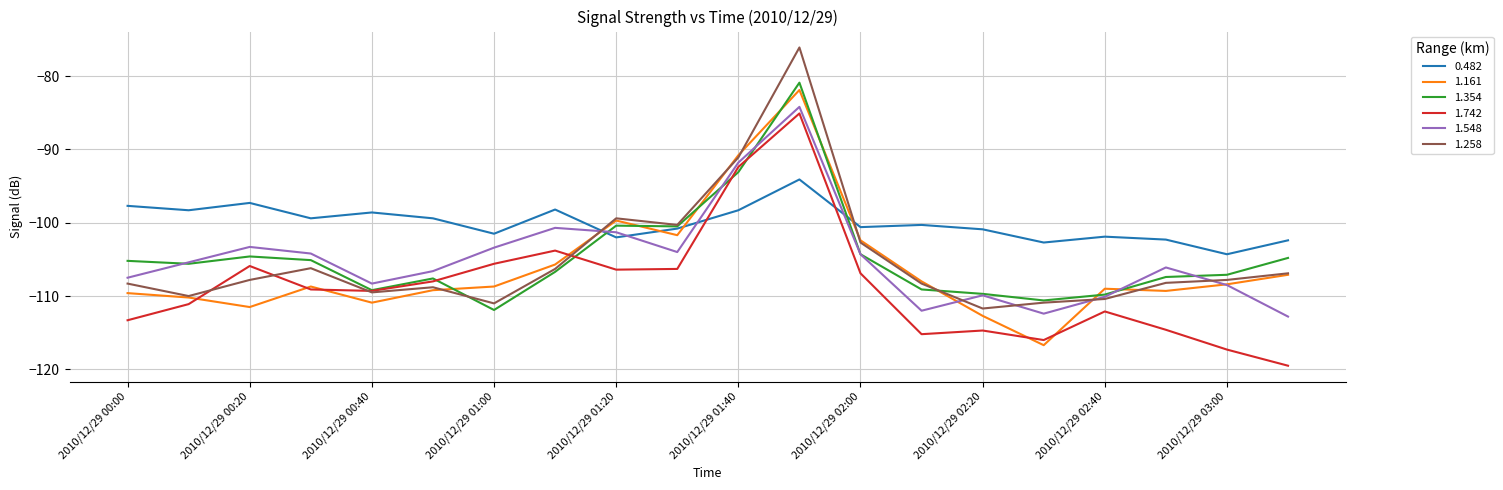

True or false: 1.161 has more than 2 points higher than both neighbors.

True